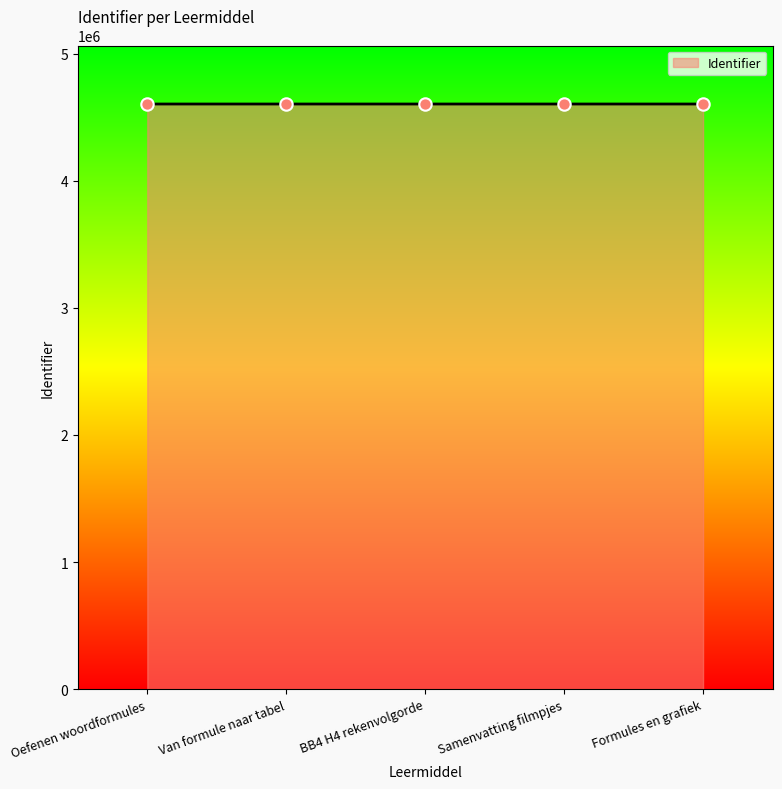

Approximately how many times larger is the value at Samenvatting filmpjes compared to Van formule naar tabel?

1.0